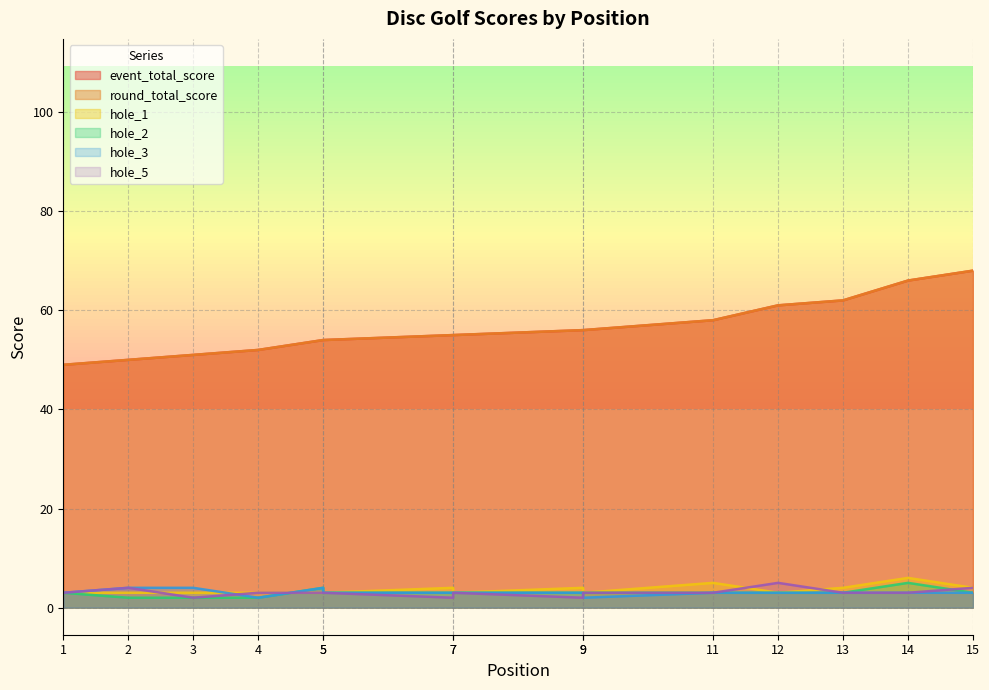

What is the sum of the hole_5 values at 13 and 5?

6